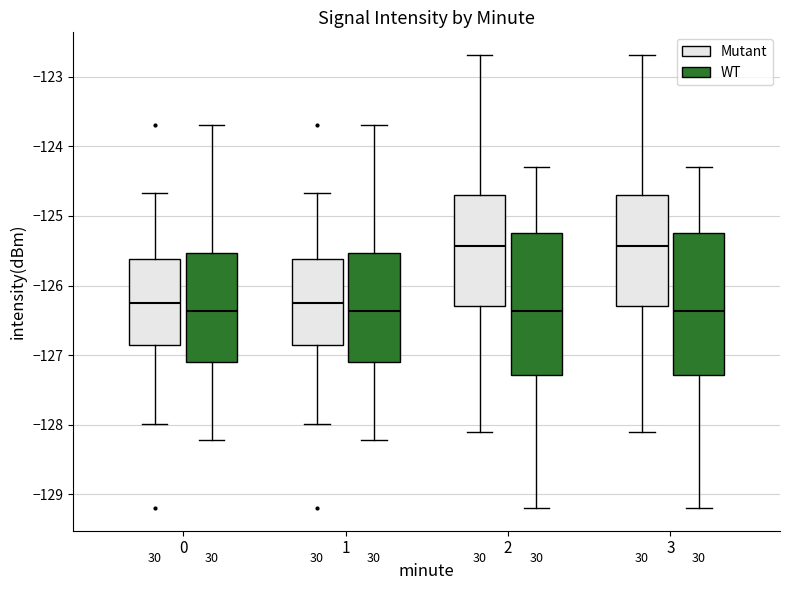

Where does the median line of the box for 3 (WT) sit on the y-axis? The values are not printed on the chart, so give them approximately, as read against the axis.

-126.4